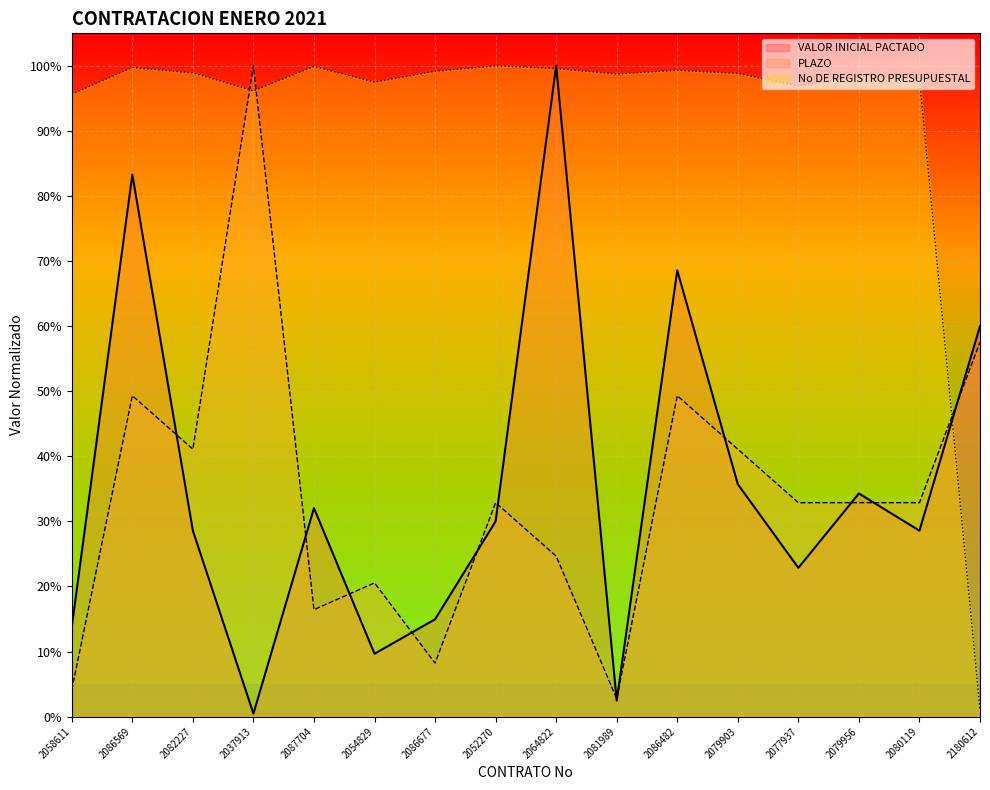

What is the average value of the VALOR INICIAL PACTADO series?

0.4